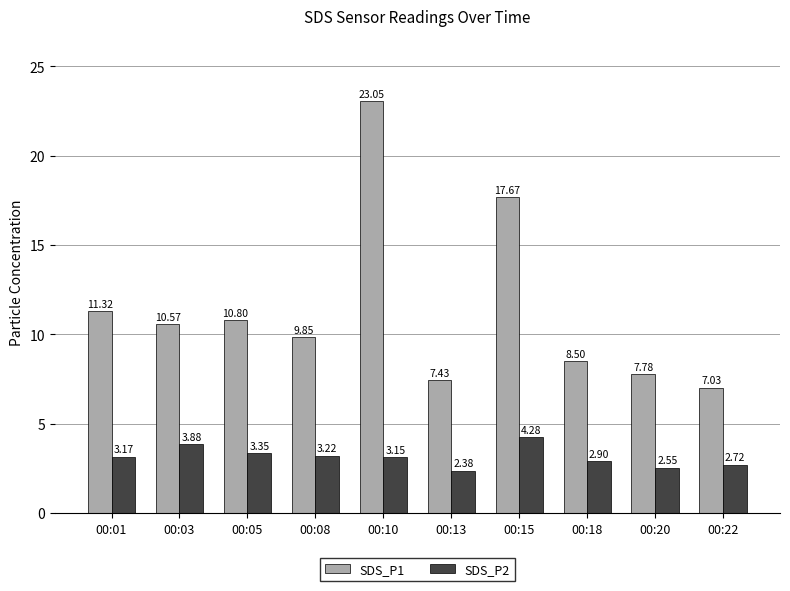

How many values in the SDS_P1 series exceed 10?

5